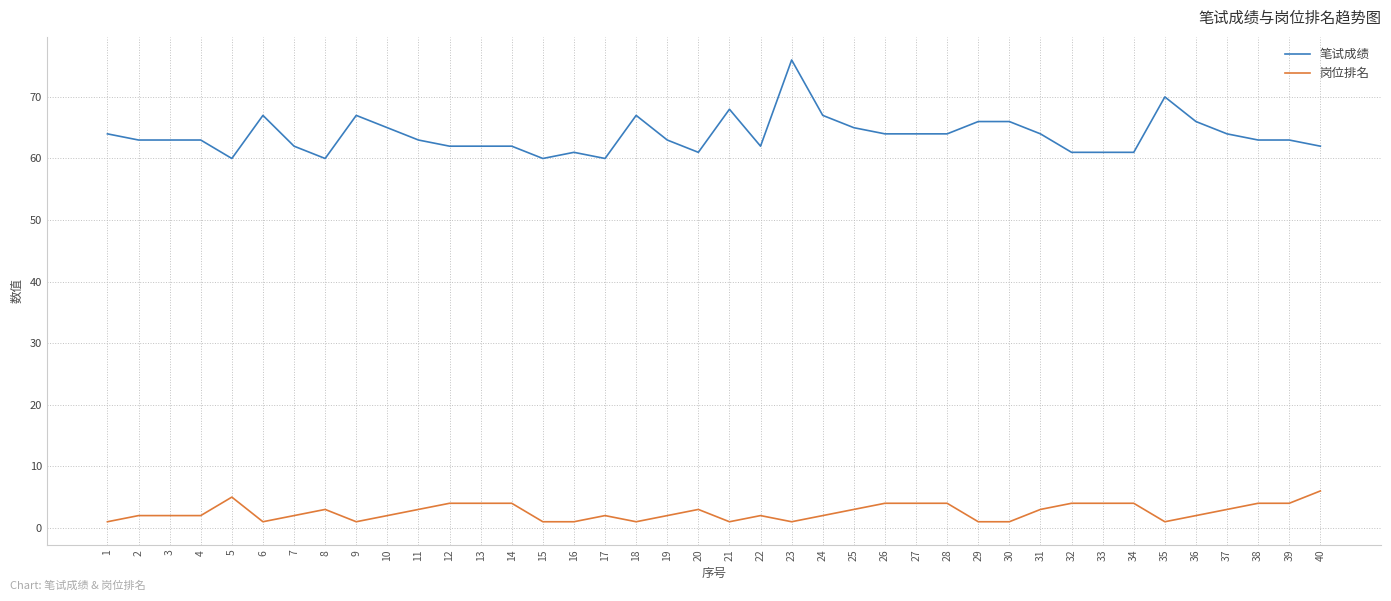

What are all the series names shown in the legend?

笔试成绩, 岗位排名